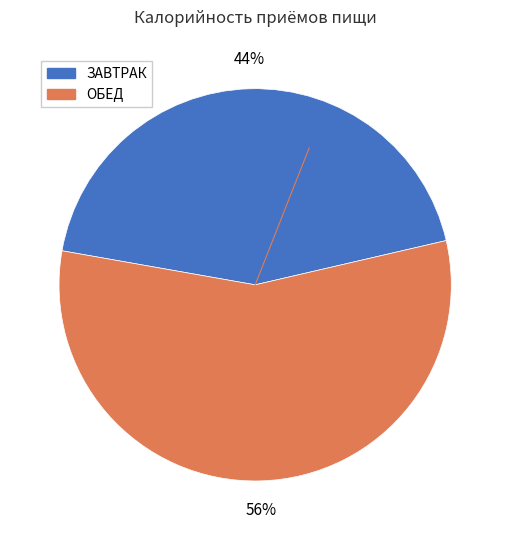

To the nearest percent, what portion does ЗАВТРАК represent?

44%